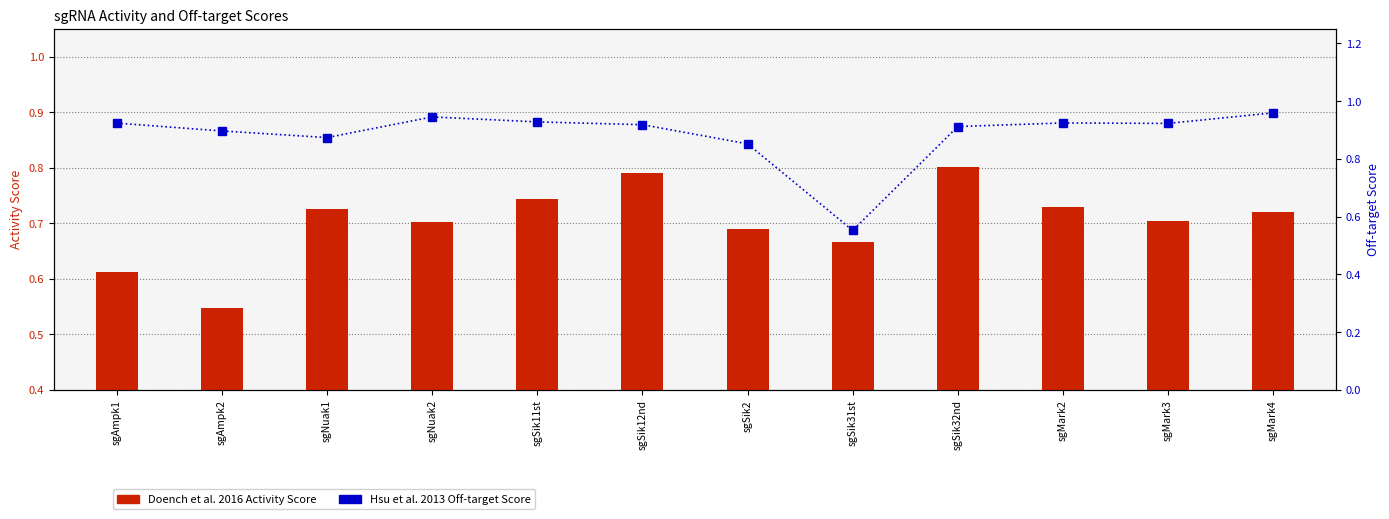

What value does the Hsu et al. 2013 Off-target Score series have at sgNuak2?

0.9